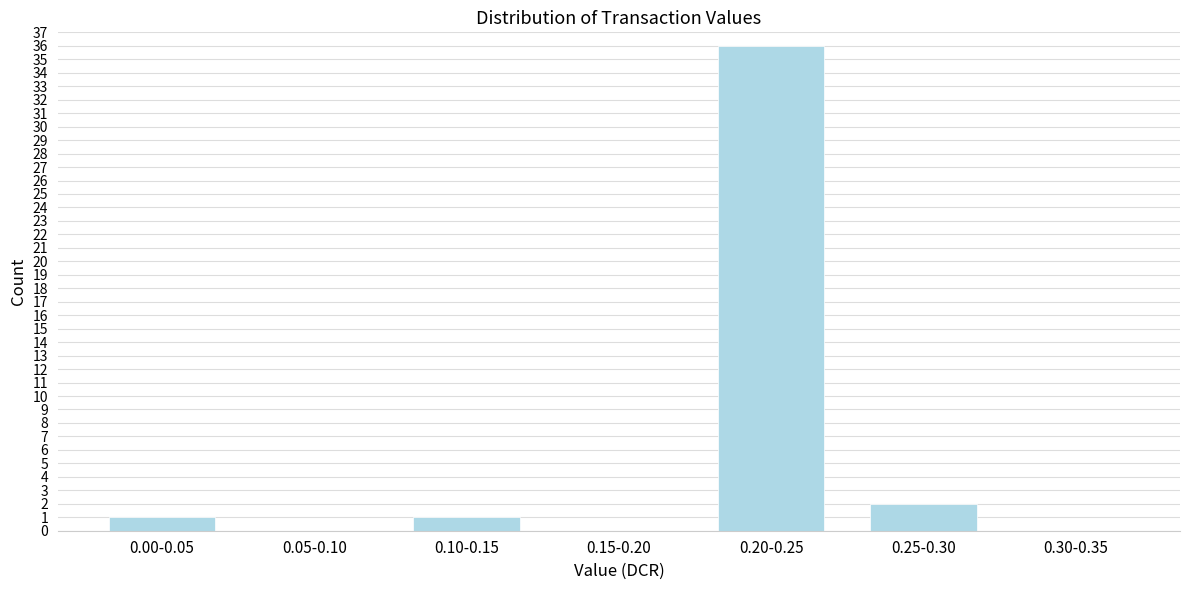

Reading right to left, transcribe all the data shown in this chart.

0.30-0.35=0	0.25-0.30=2	0.20-0.25=36	0.15-0.20=0	0.10-0.15=1	0.05-0.10=0	0.00-0.05=1